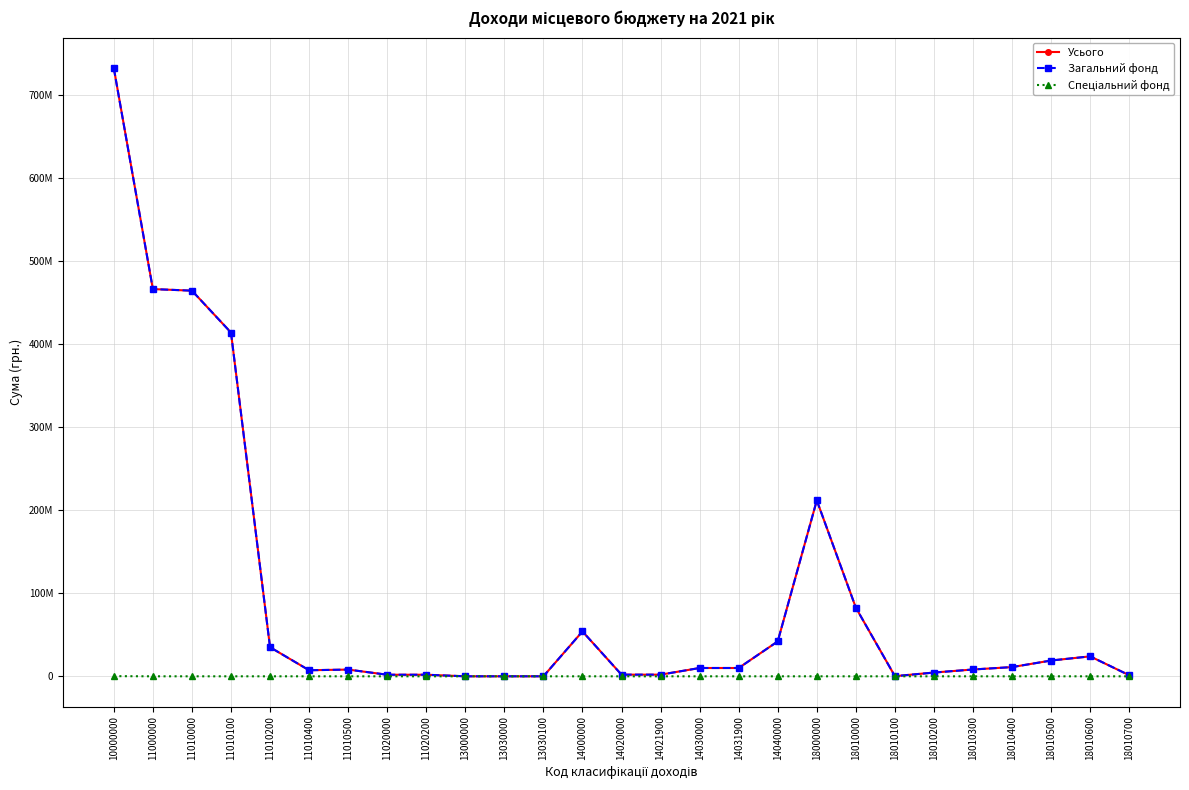

Where is the first local minimum for Загальний фонд?

11010400